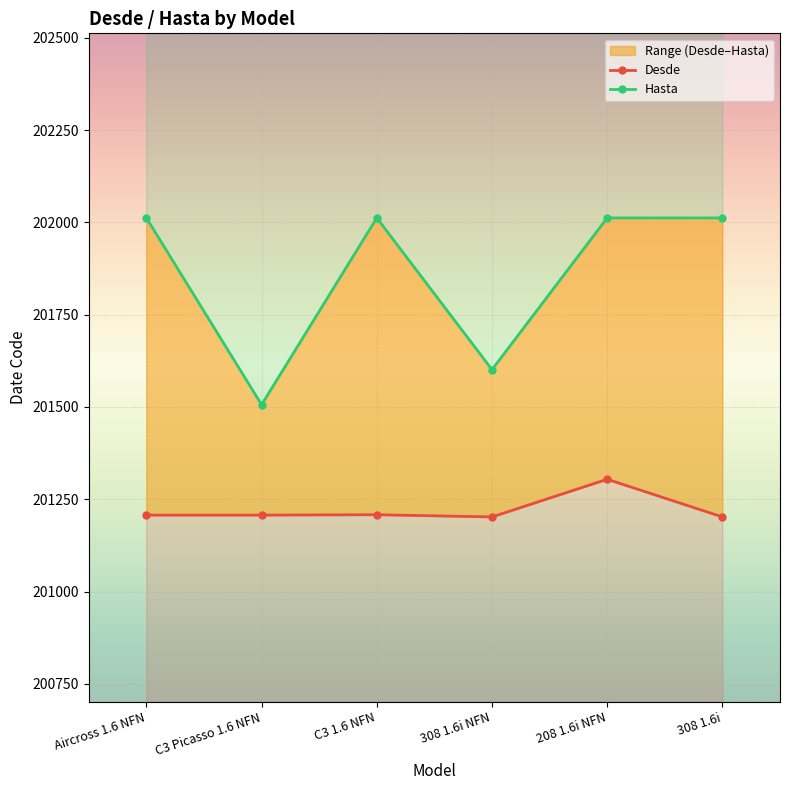

What are all the series names shown in the legend?

Desde, Hasta